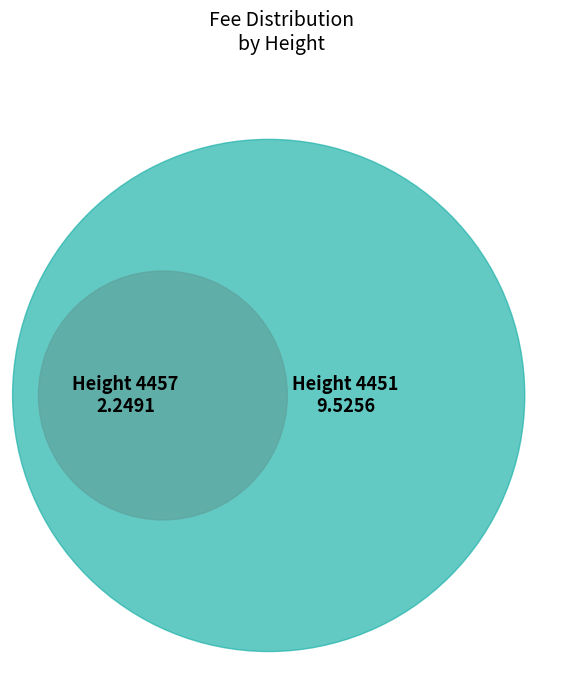

Rank the categories by value from highest to lowest.

4451, 4457